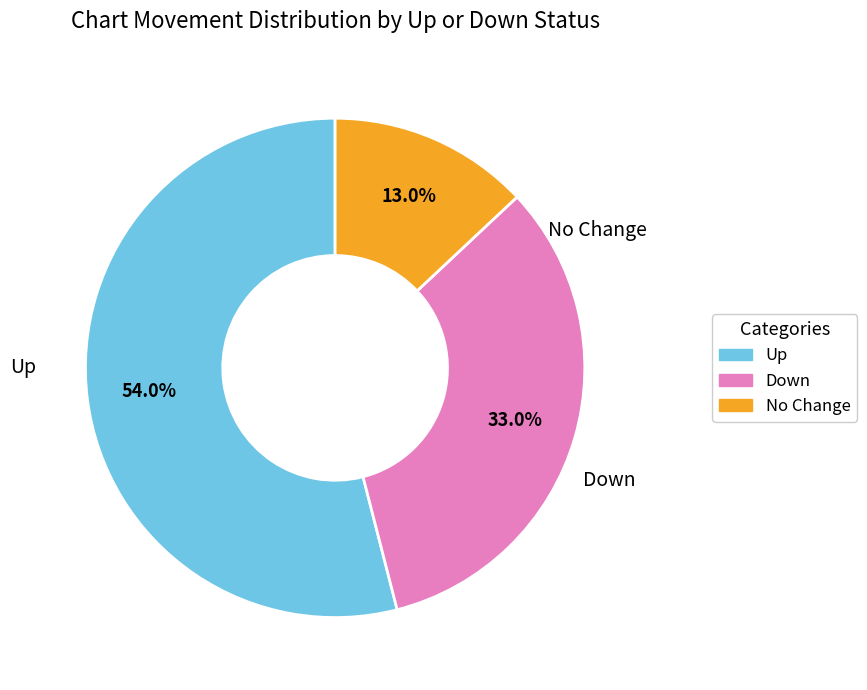

Is there any slice that represents more than half of the pie?

Yes